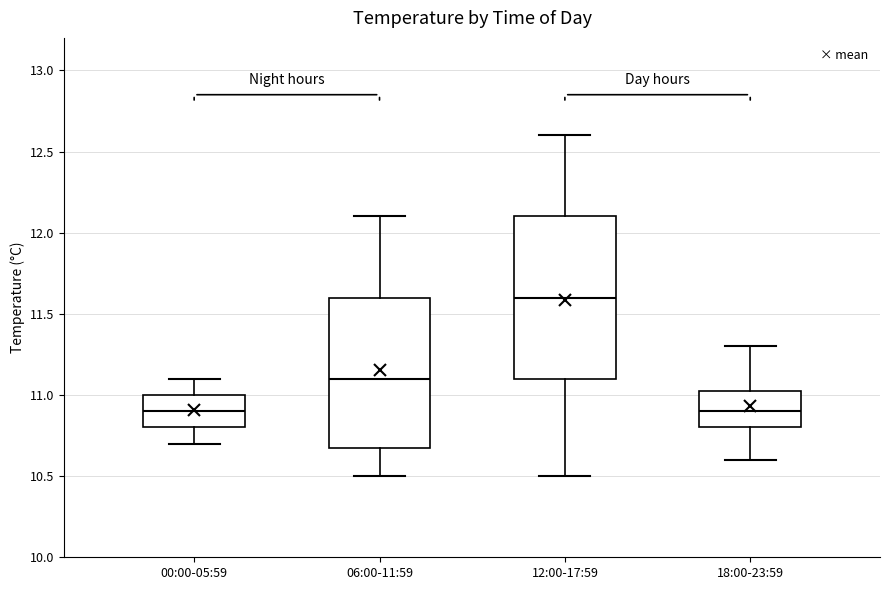

Reading left to right, transcribe this box plot: for each box, give where its median line is, the range the box spans, and where its two whiskers end, as read against the y-axis. The values are not printed on the chart, so give them approximately, as read against the axis.

00:00-05:59: median 10.90, box 10.80 to 11.00, whiskers 10.70 to 11.10
06:00-11:59: median 11.10, box 10.70 to 11.60, whiskers 10.50 to 12.10
12:00-17:59: median 11.60, box 11.10 to 12.10, whiskers 10.50 to 12.60
18:00-23:59: median 10.90, box 10.80 to 11.05, whiskers 10.60 to 11.30